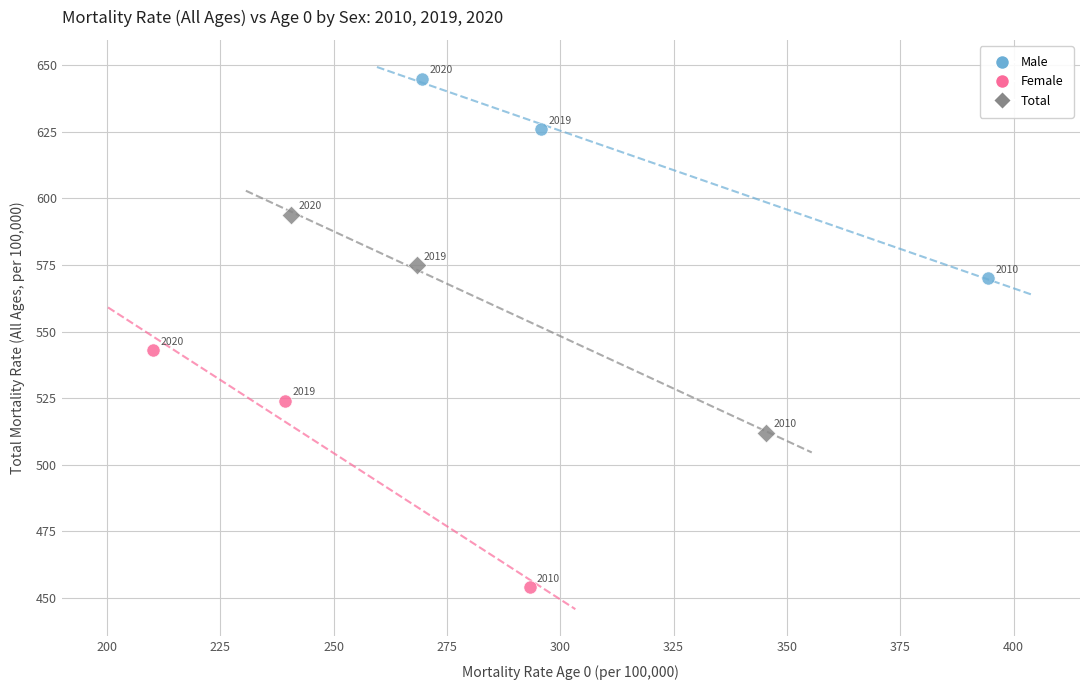

Which series contains the highest Y value?

Male